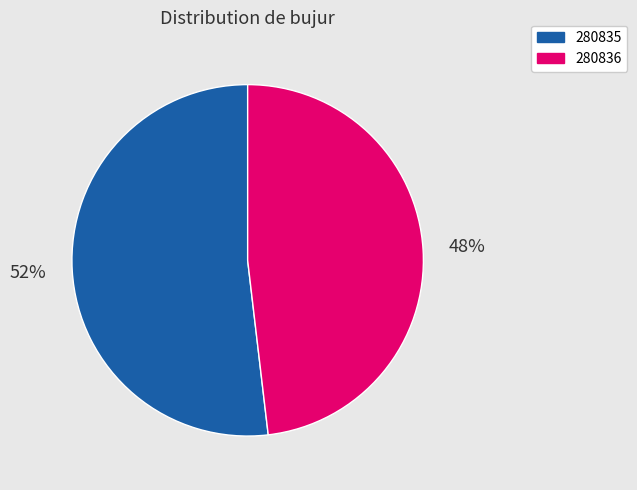

To the nearest percent, what portion does 280836 represent?

48%